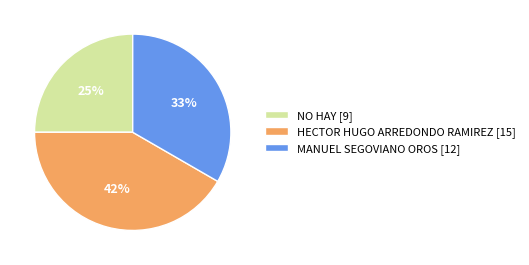

What percentage is the NO HAY slice, to the nearest percent?

25%